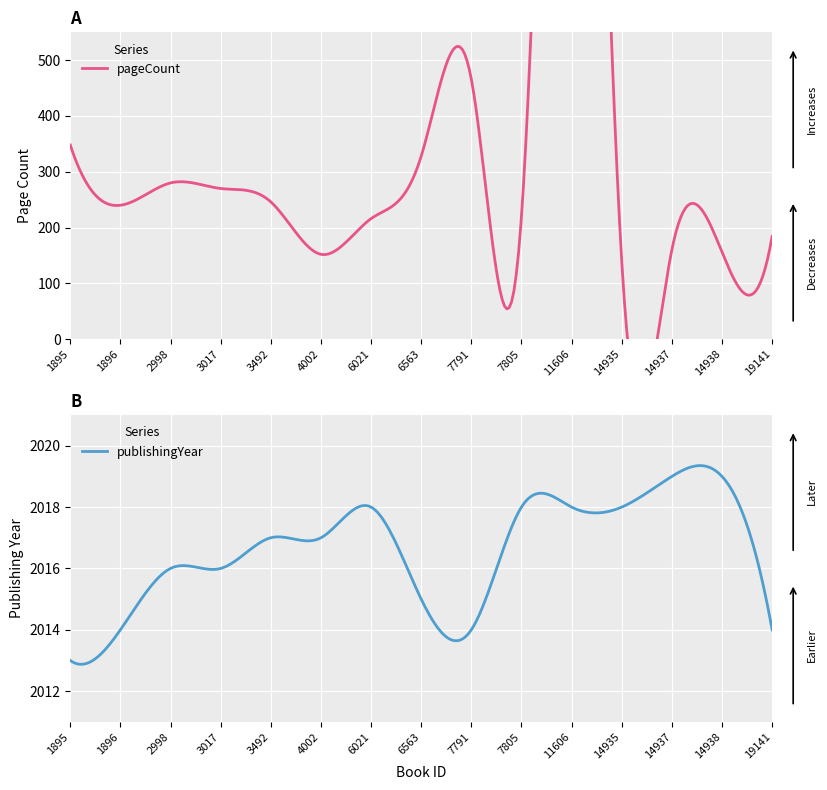

In publishingYear, how many points are lower than both neighbors (excluding endpoints)?

5